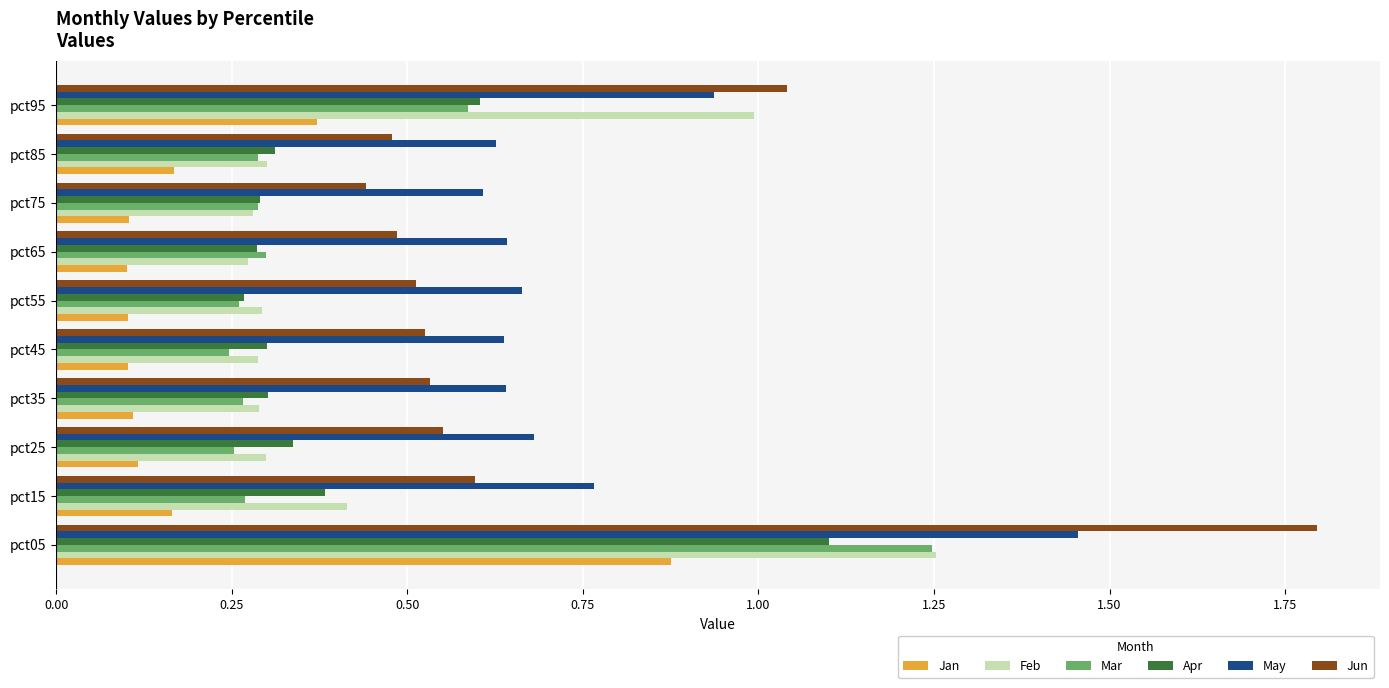

At how many categories does at least one series exceed 0?

10